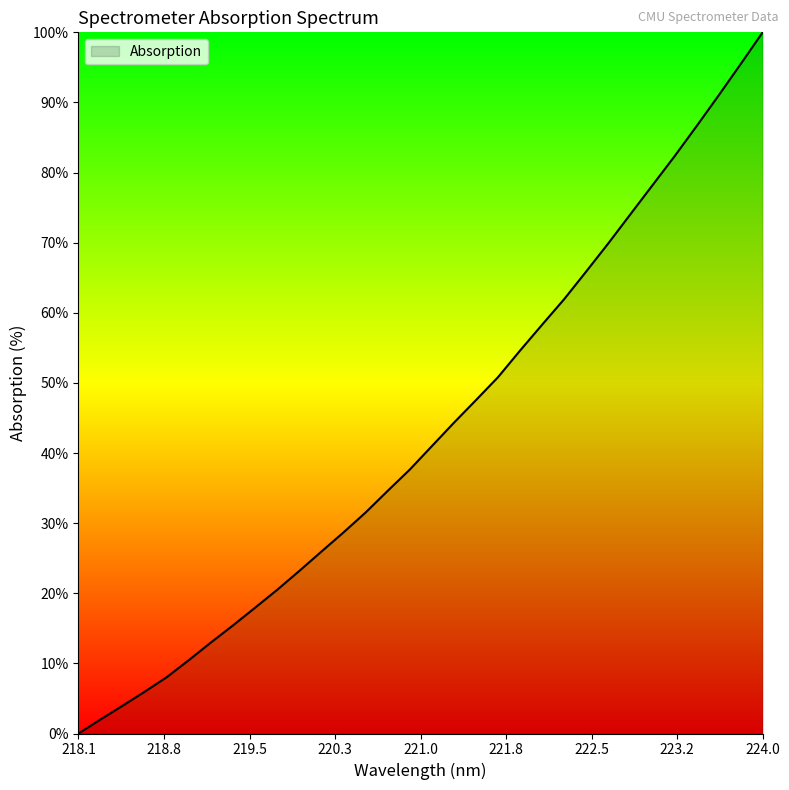

Does the chart display data point markers on the line(s)?

No